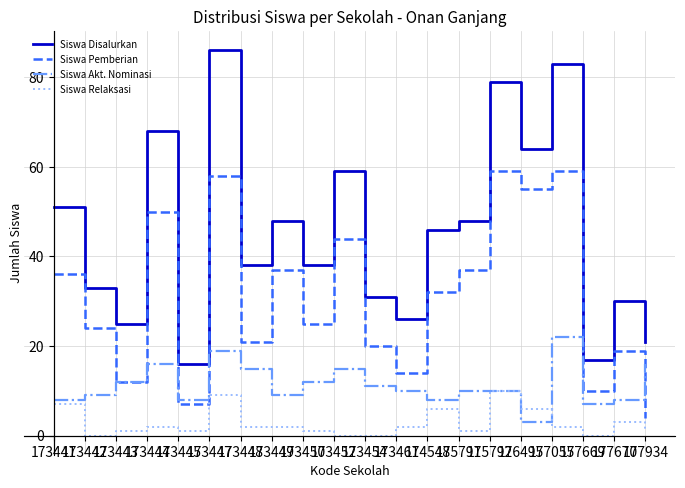

What is the maximum value for Siswa Disalurkan?

86